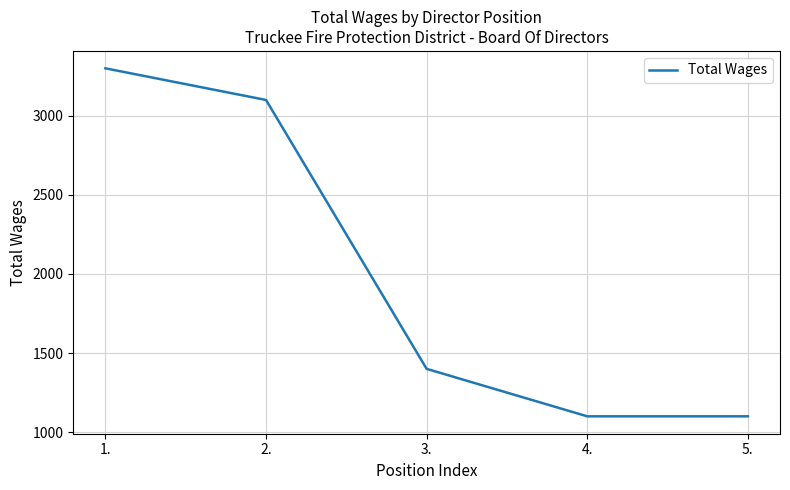

How many categories are shown in the chart?

5